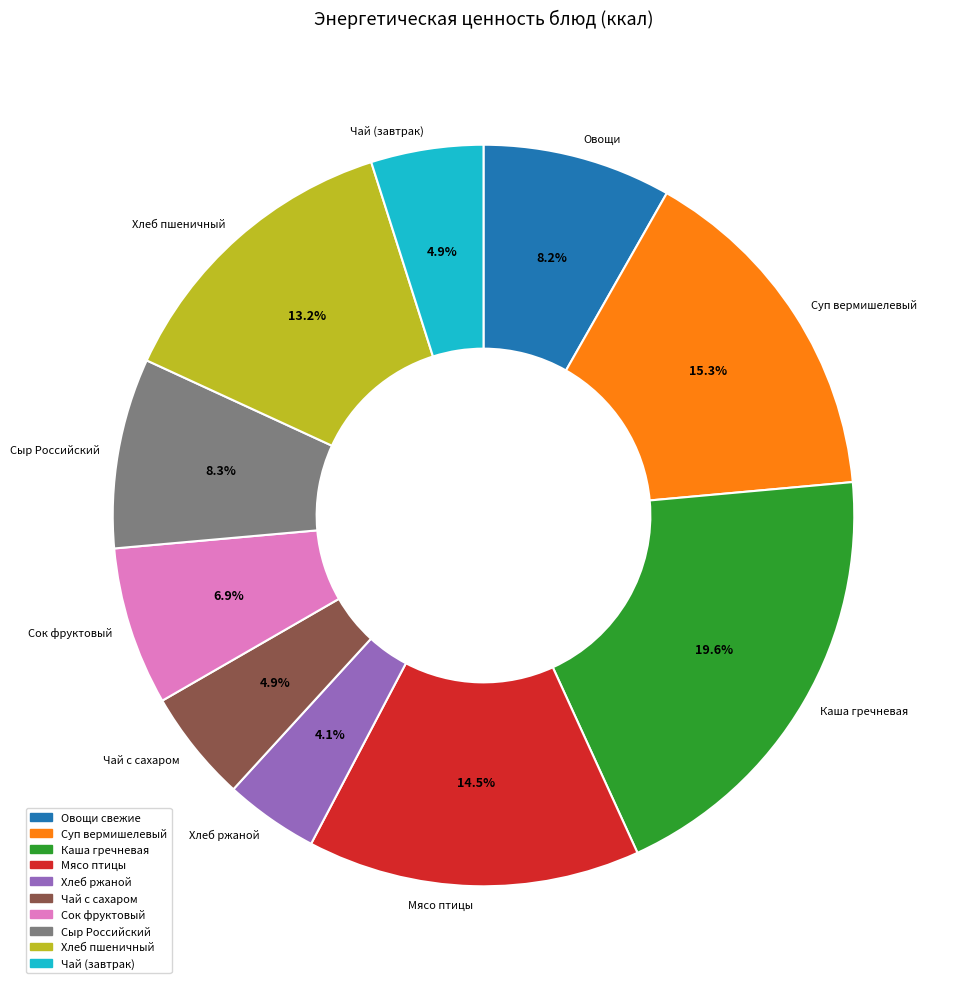

Is there any slice that represents more than half of the pie?

No